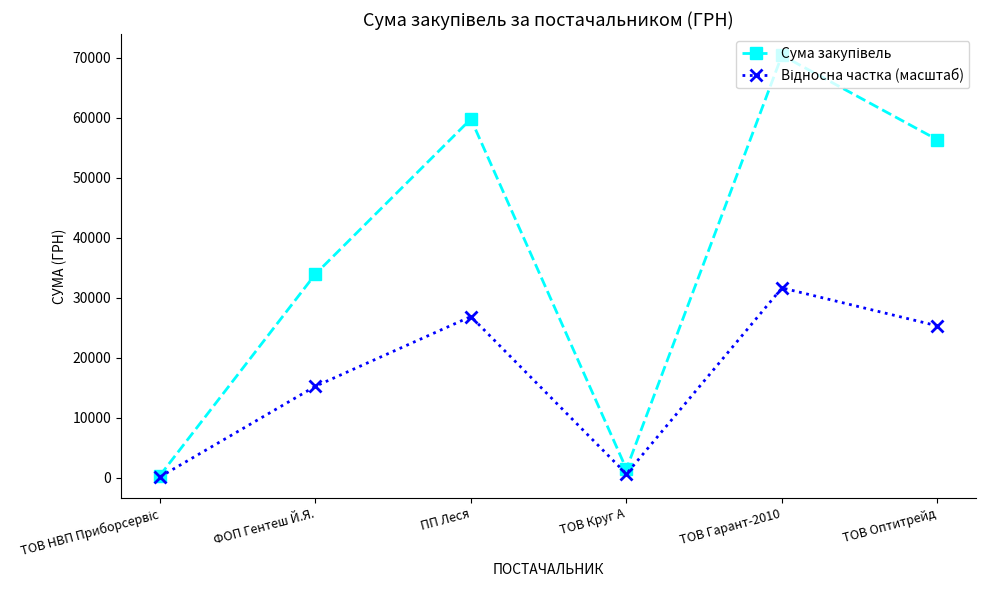

What is the total value across all series at ФОП Гентеш Й.Я.?

49222.0